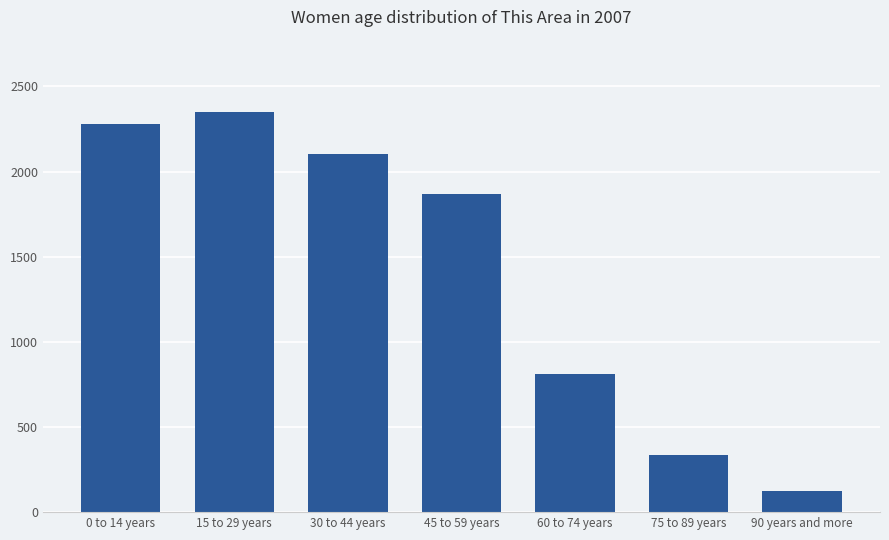

Rank the categories by value from lowest to highest.

90 years and more, 75 to 89 years, 60 to 74 years, 45 to 59 years, 30 to 44 years, 0 to 14 years, 15 to 29 years